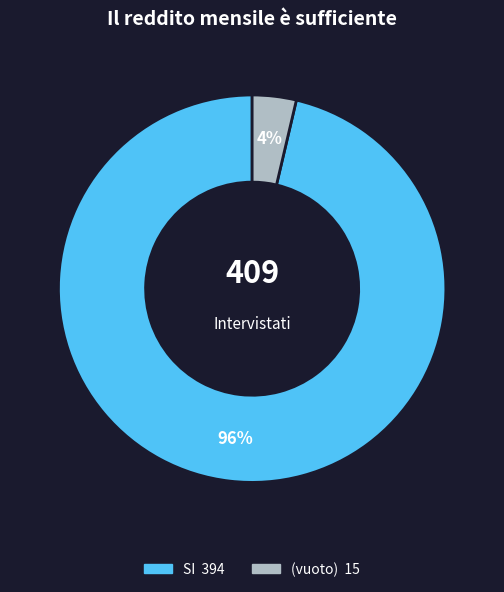

To the nearest percent, what portion does (vuoto) represent?

4%